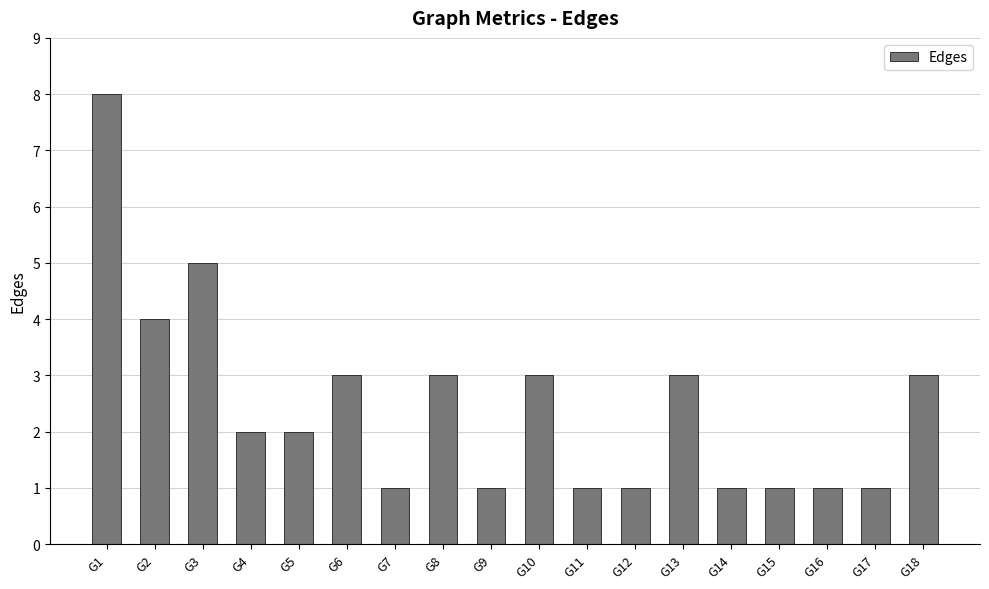

What is the value of the 18th bar from the left?

3